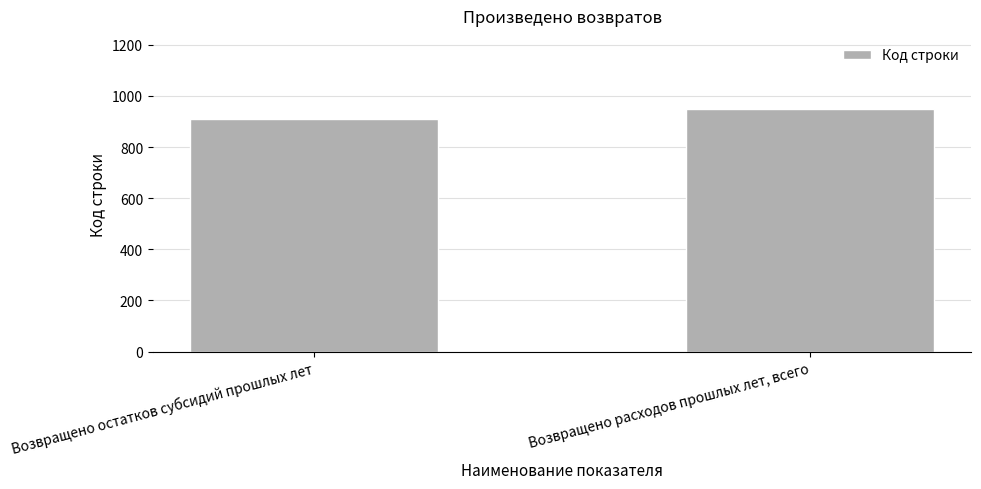

Which label corresponds to the smallest value in the chart?

Возвращено остатков субсидий прошлых лет